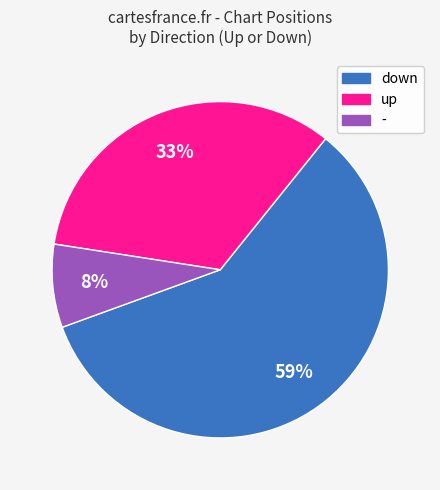

Do down and - together represent more than half of the pie?

Yes